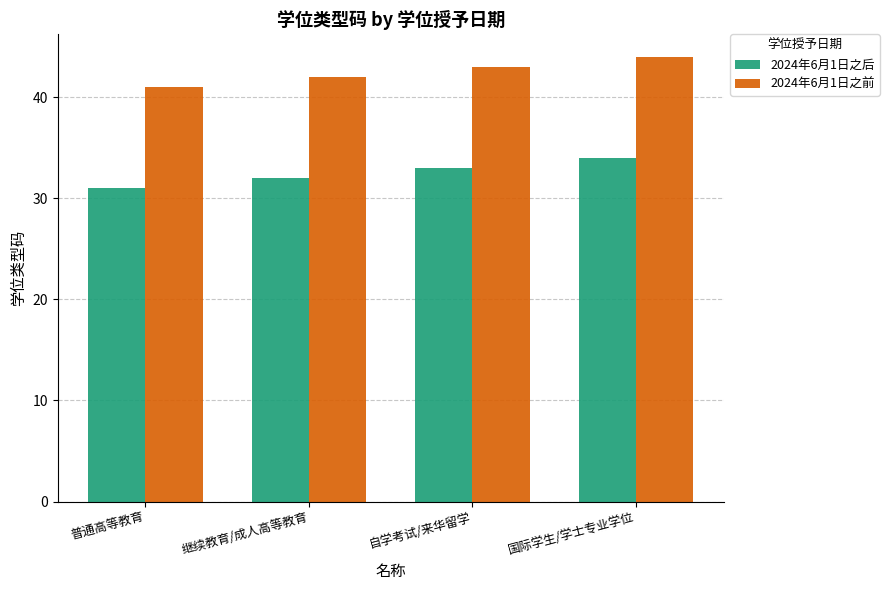

What is the spread (max minus min) of values at 普通高等教育?

10